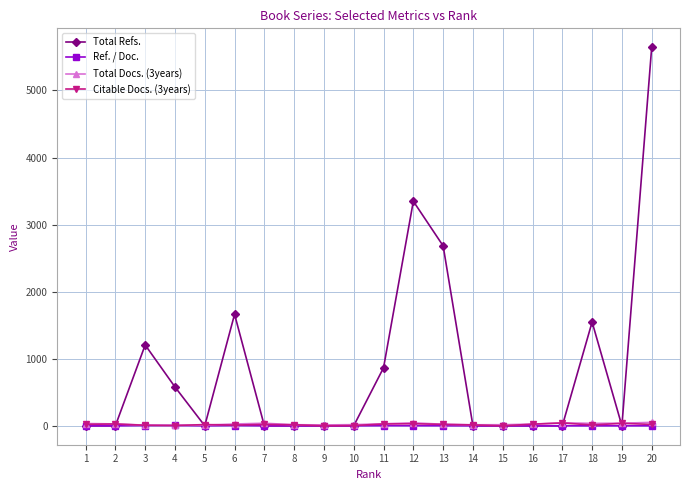

How many values in the Total Refs. series exceed 0?

8